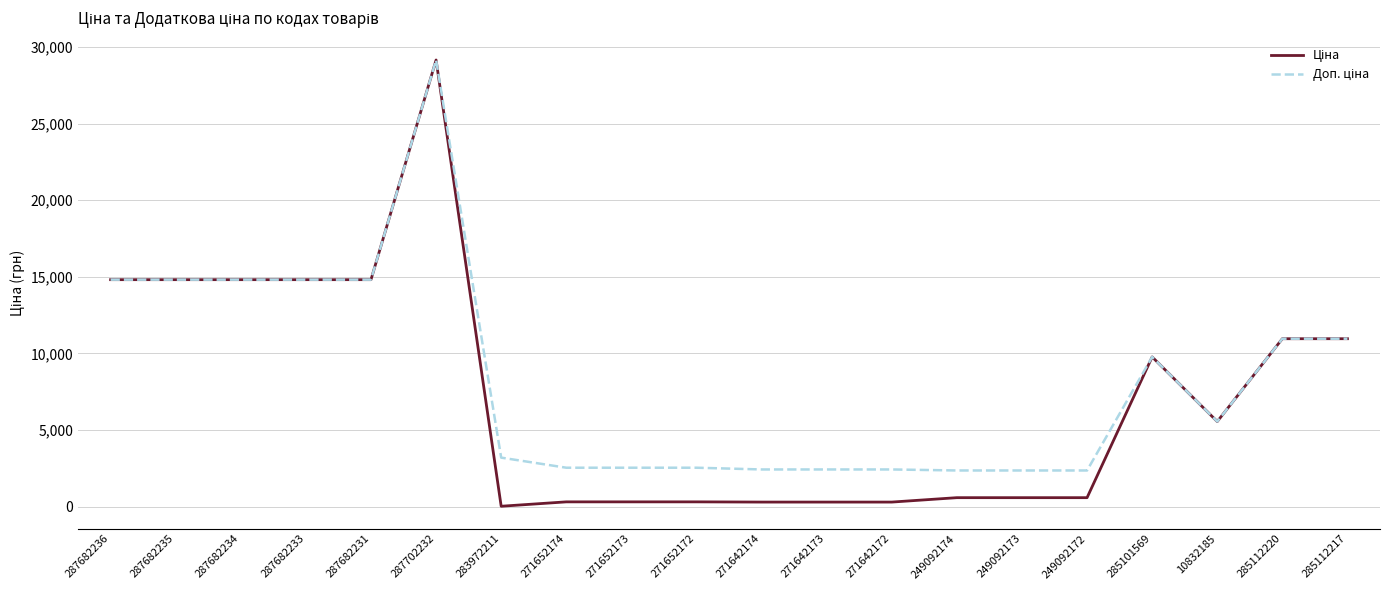

At which category is the sum across all series the highest?

287702232